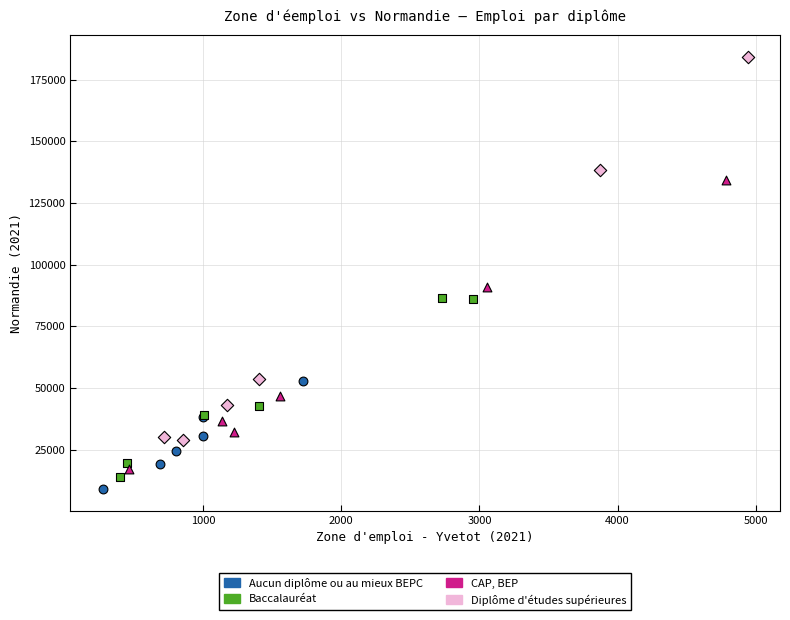

What are all the series names shown in the legend?

Aucun diplôme ou au mieux BEPC, Baccalauréat, CAP, BEP, Diplôme d'études supérieures